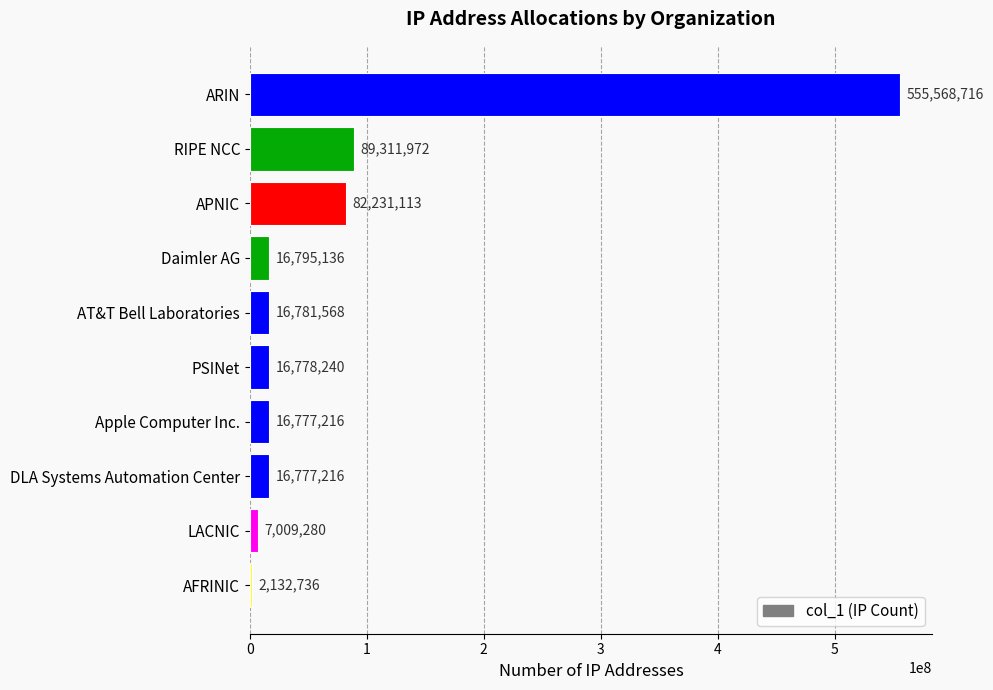

Which label corresponds to the smallest value in the chart?

AFRINIC